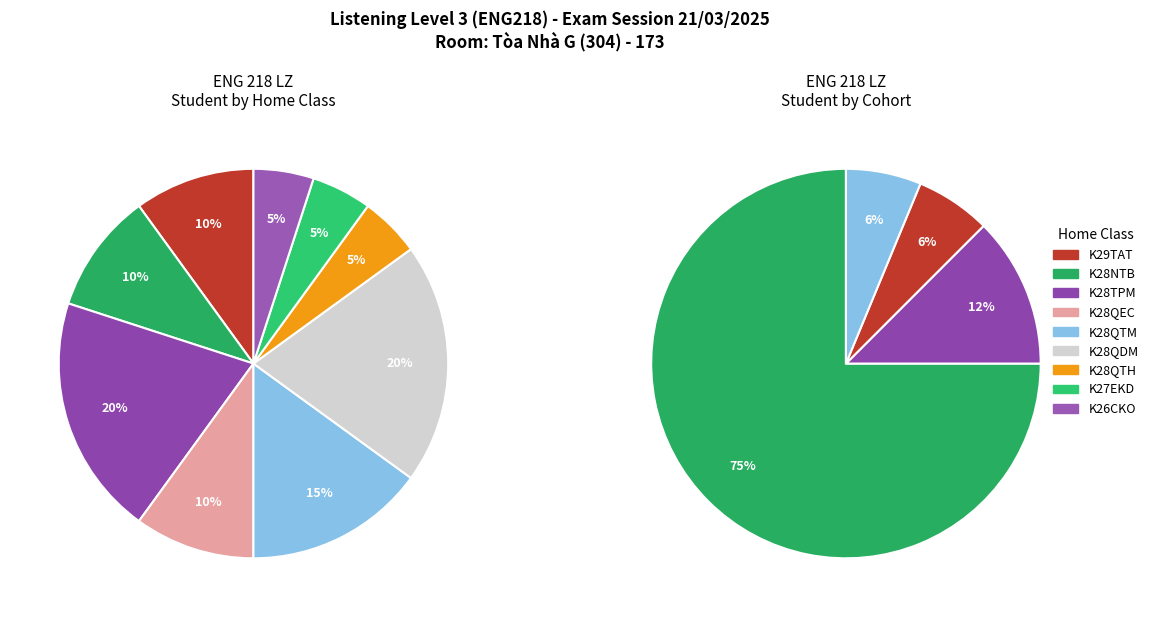

Which has a higher value, K28QDM or K26CKO?

K28QDM